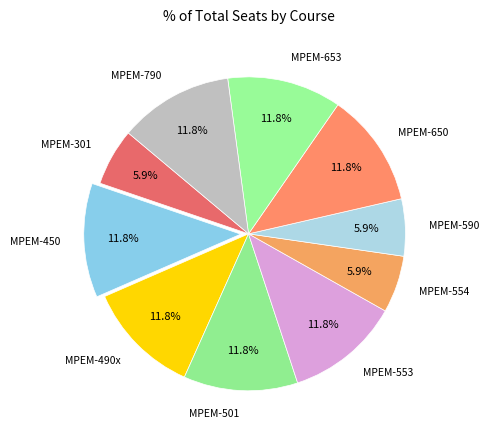

What percentage is the MPEM-501 slice, to the nearest percent?

12%